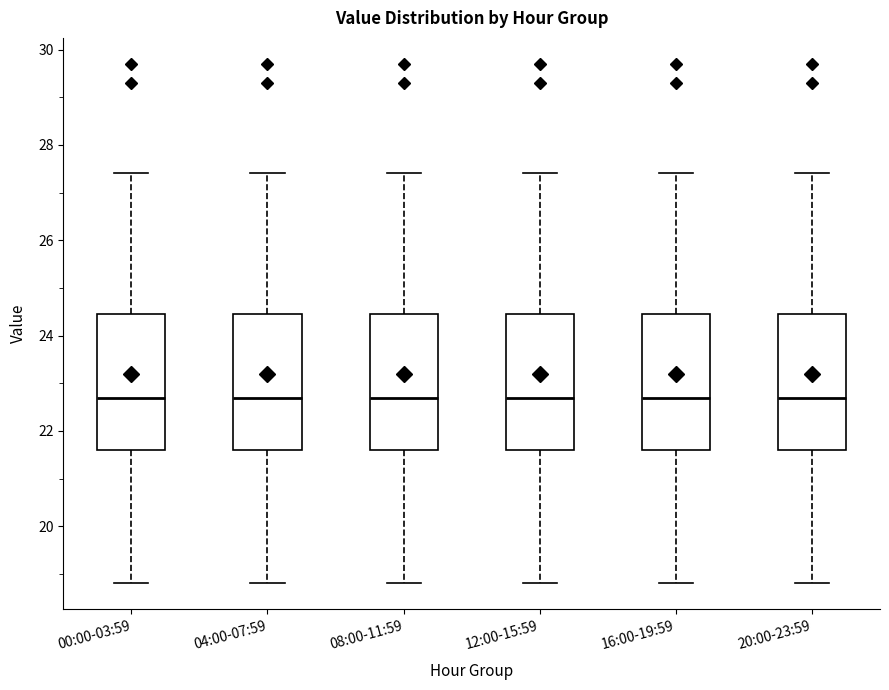

Reading left to right, read every box against the y-axis: the position of its median line, the range the box covers, and the ends of its whiskers. The values are not printed on the chart, so give them approximately, as read against the axis.

00:00-03:59: median 22.8, box 21.6 to 24.4, whiskers 18.8 to 27.4
04:00-07:59: median 22.8, box 21.6 to 24.4, whiskers 18.8 to 27.4
08:00-11:59: median 22.8, box 21.6 to 24.4, whiskers 18.8 to 27.4
12:00-15:59: median 22.8, box 21.6 to 24.4, whiskers 18.8 to 27.4
16:00-19:59: median 22.8, box 21.6 to 24.4, whiskers 18.8 to 27.4
20:00-23:59: median 22.8, box 21.6 to 24.4, whiskers 18.8 to 27.4